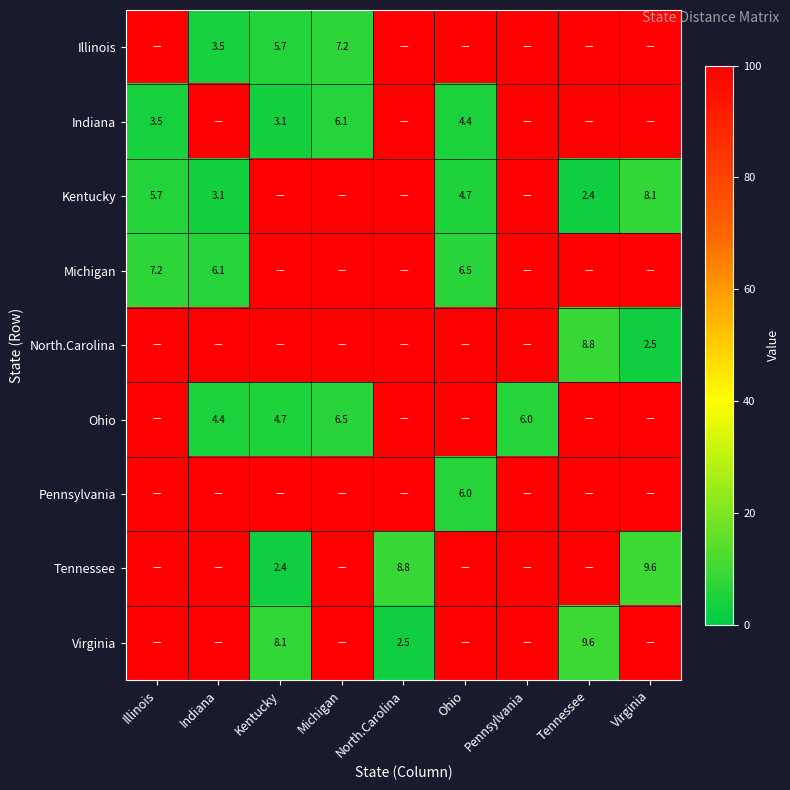

What is the difference between the highest and lowest values at Virginia?

97.5